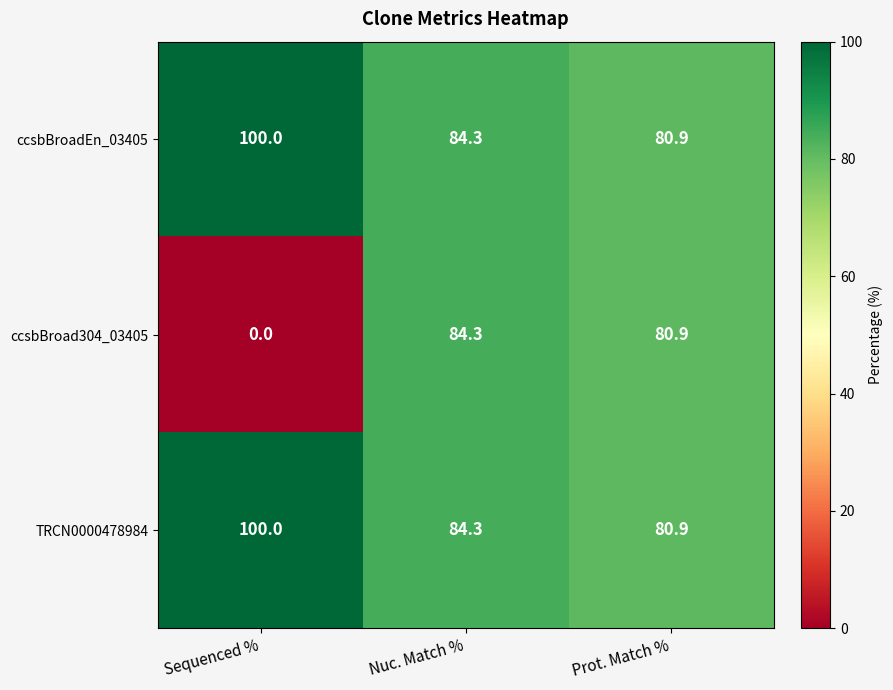

Rank the categories by ccsbBroad304_03405 value from lowest to highest.

Sequenced %, Prot. Match %, Nuc. Match %